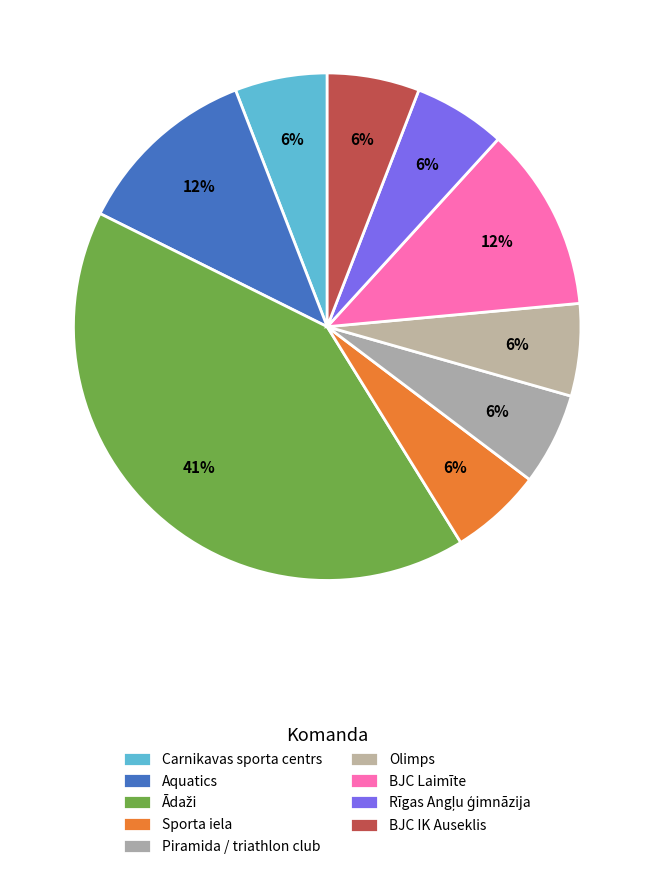

The Ādaži slice represents 41% of the pie. True or false?

True